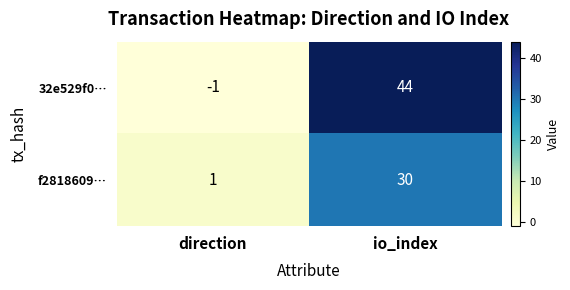

Reading right to left, transcribe all the data shown in this chart.

32e529f0…: 44	-1
f2818609…: 30	1